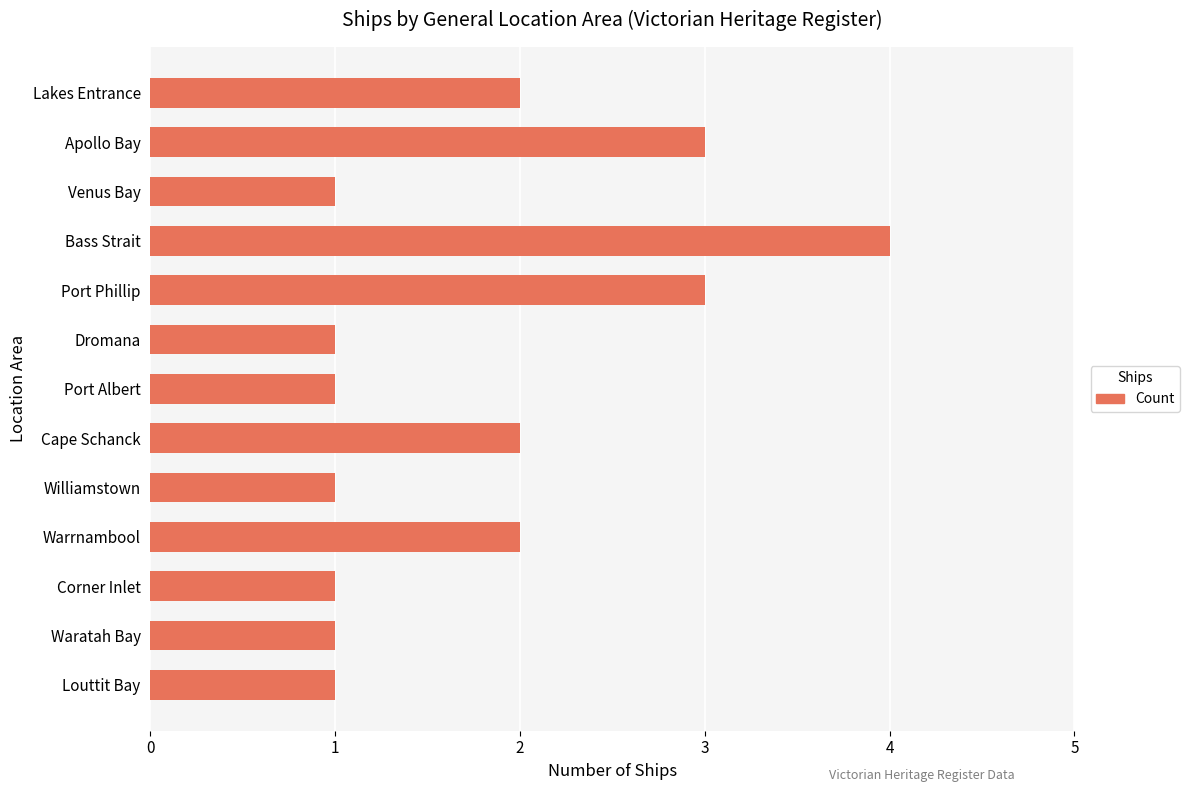

What is the difference between the maximum and minimum values?

3